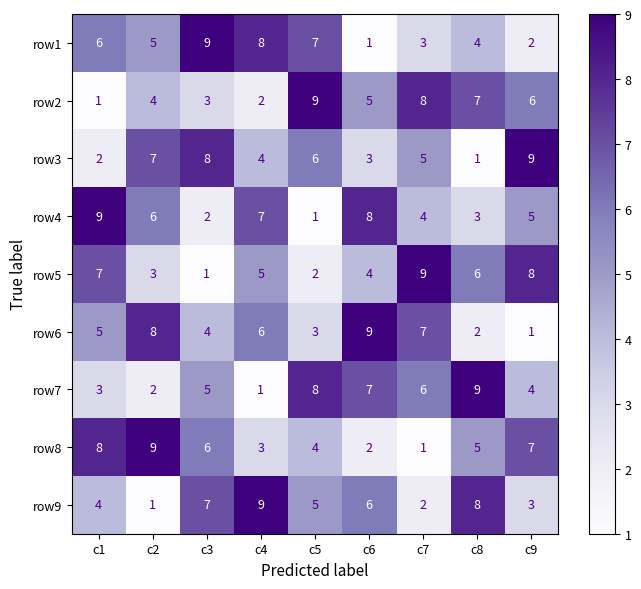

Which series changed the most between c8 and c9?

row3